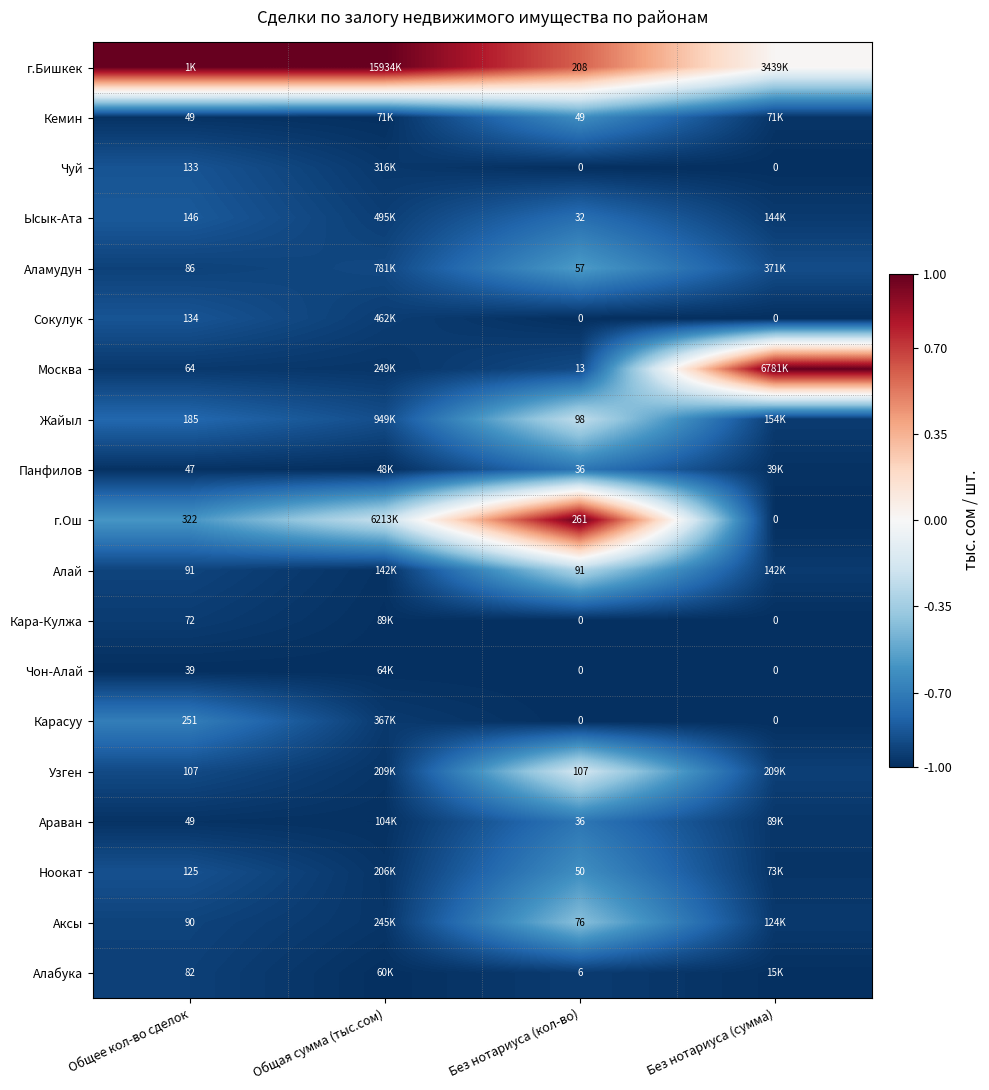

How many categories are shown in the chart?

4